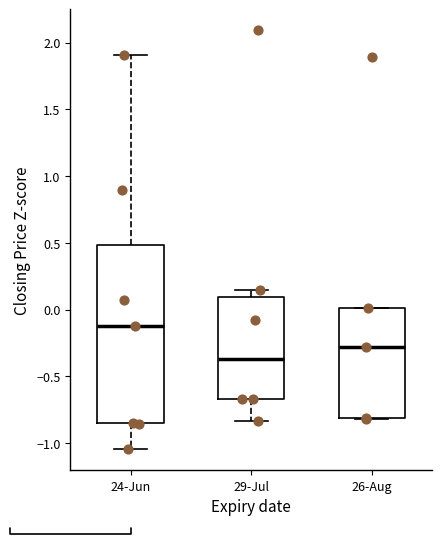

Where does the median line of the box for 26-Aug sit on the y-axis? The values are not printed on the chart, so give them approximately, as read against the axis.

-0.30